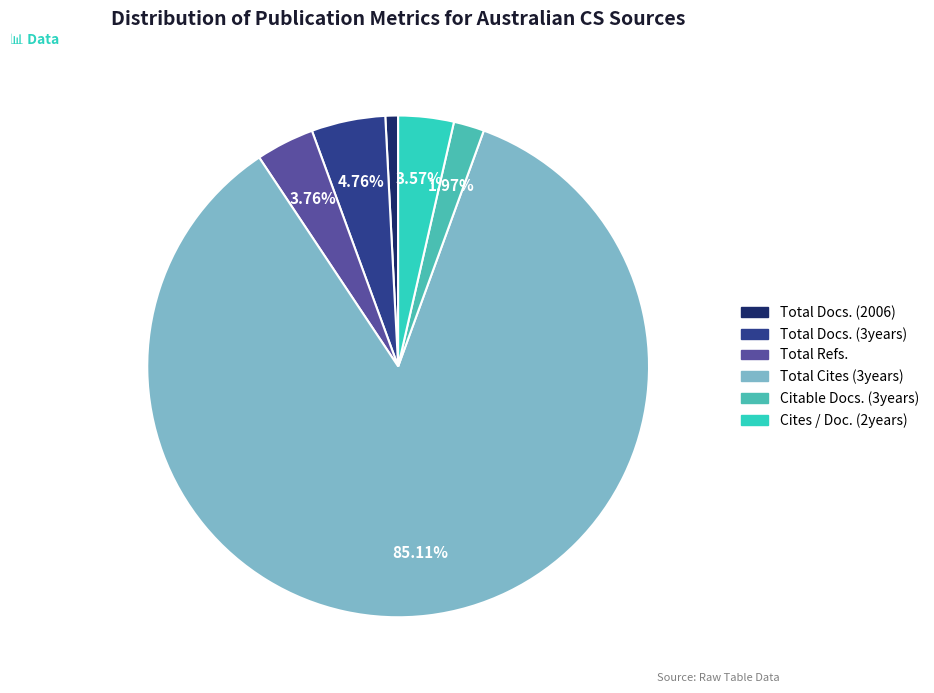

How many slices are in this pie chart?

6